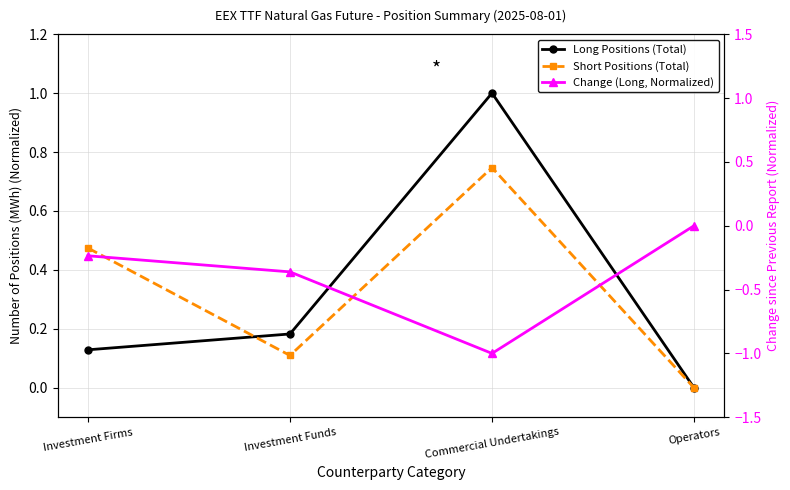

True or false: Change (Long, Normalized) and Long Positions (Total) intersect in this chart.

False